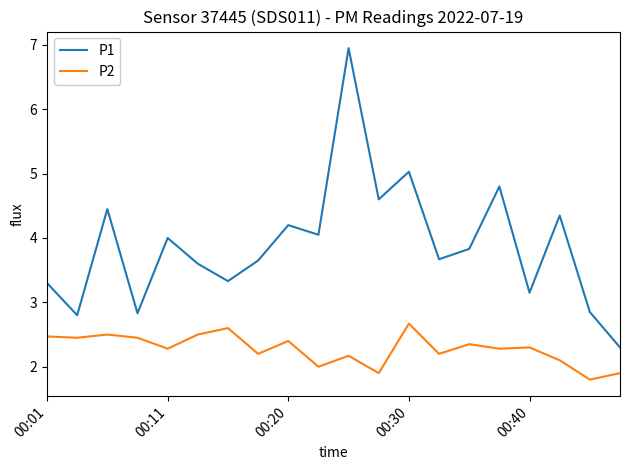

What is the minimum value shown in the chart?

1.8